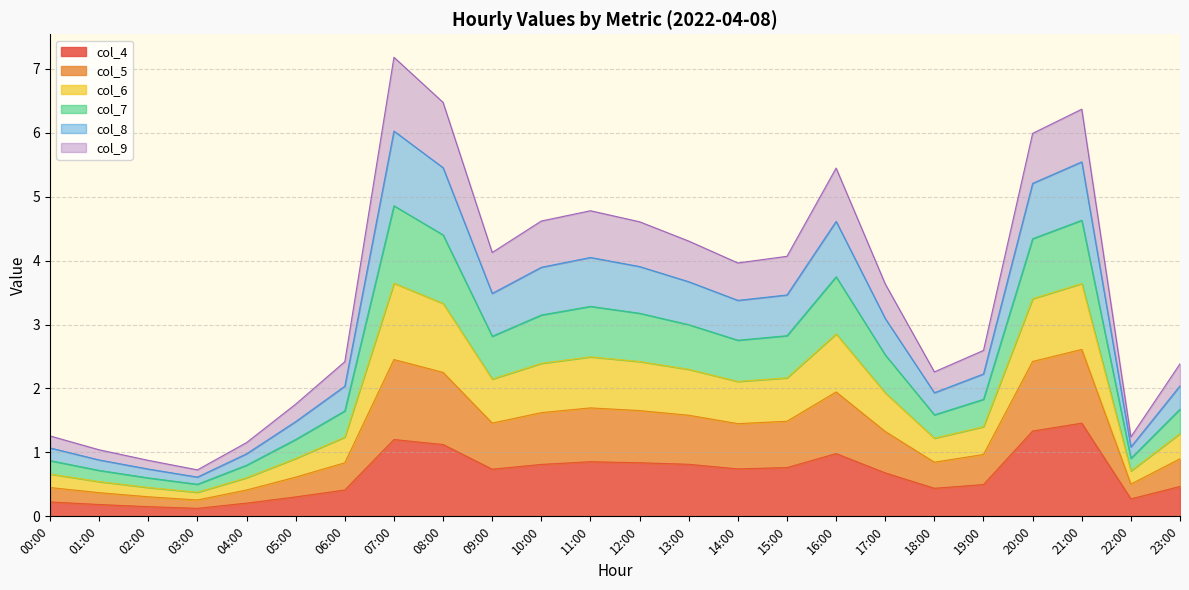

Is the value of col_7 at 21:00 greater than the value of col_6 at 19:00?

Yes